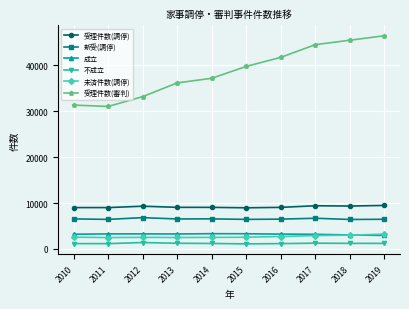

How many categories are shown in the chart?

10